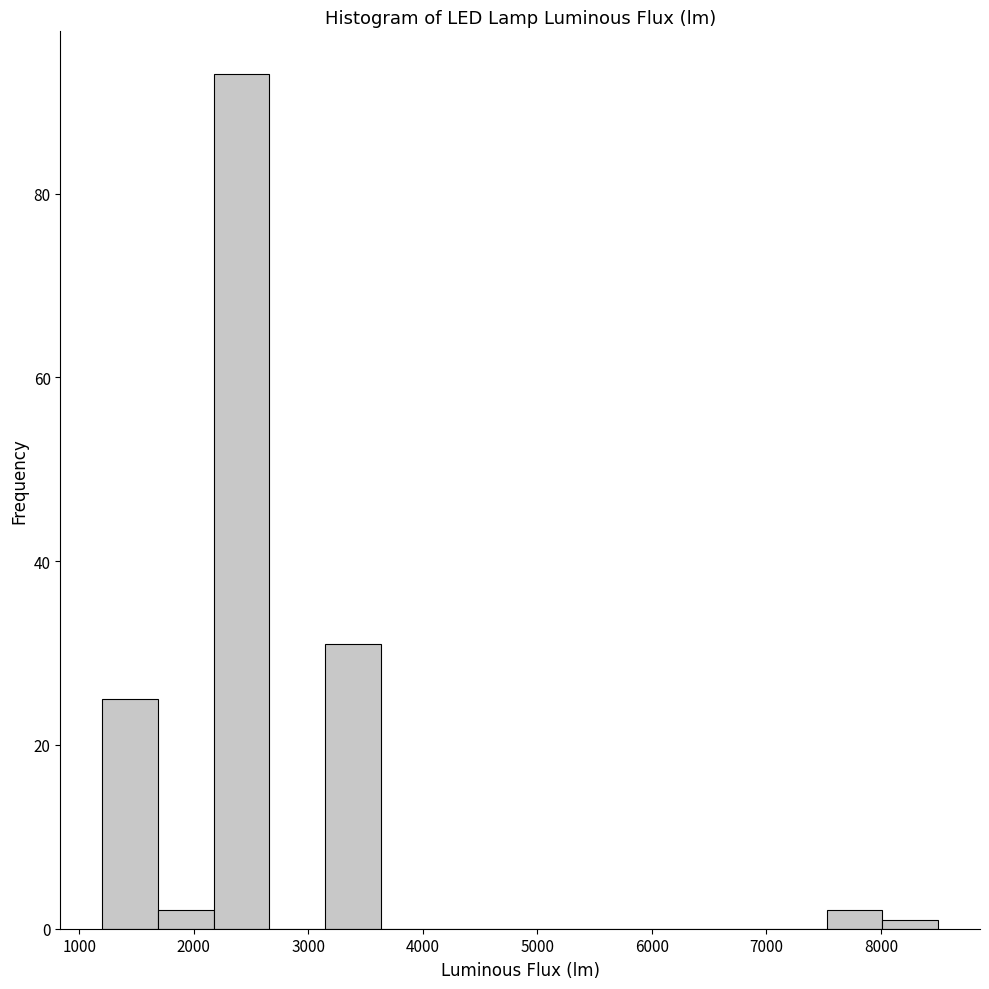

Reading left to right, list every bar in this chart as the range it spans on the x-axis followed by its height. Neither the bar edges nor the heights are printed on the chart, so give them approximately, as read against the axes.

1200 to 1700: 26
1700 to 2200: 2
2200 to 2700: 94
2700 to 3100: 0
3100 to 3600: 32
3600 to 4100: 0
4100 to 4600: 0
4600 to 5100: 0
5100 to 5600: 0
5600 to 6100: 0
6100 to 6600: 0
6600 to 7000: 0
7000 to 7500: 0
7500 to 8000: 2
8000 to 8500: under 2